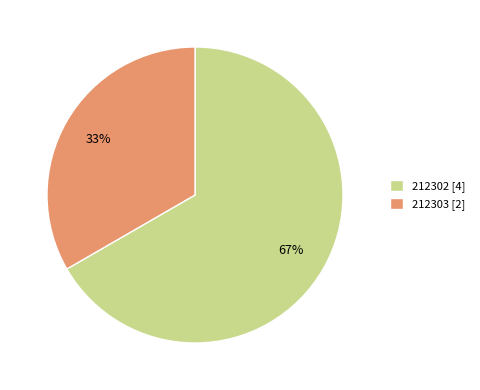

What is the majority slice?

212302